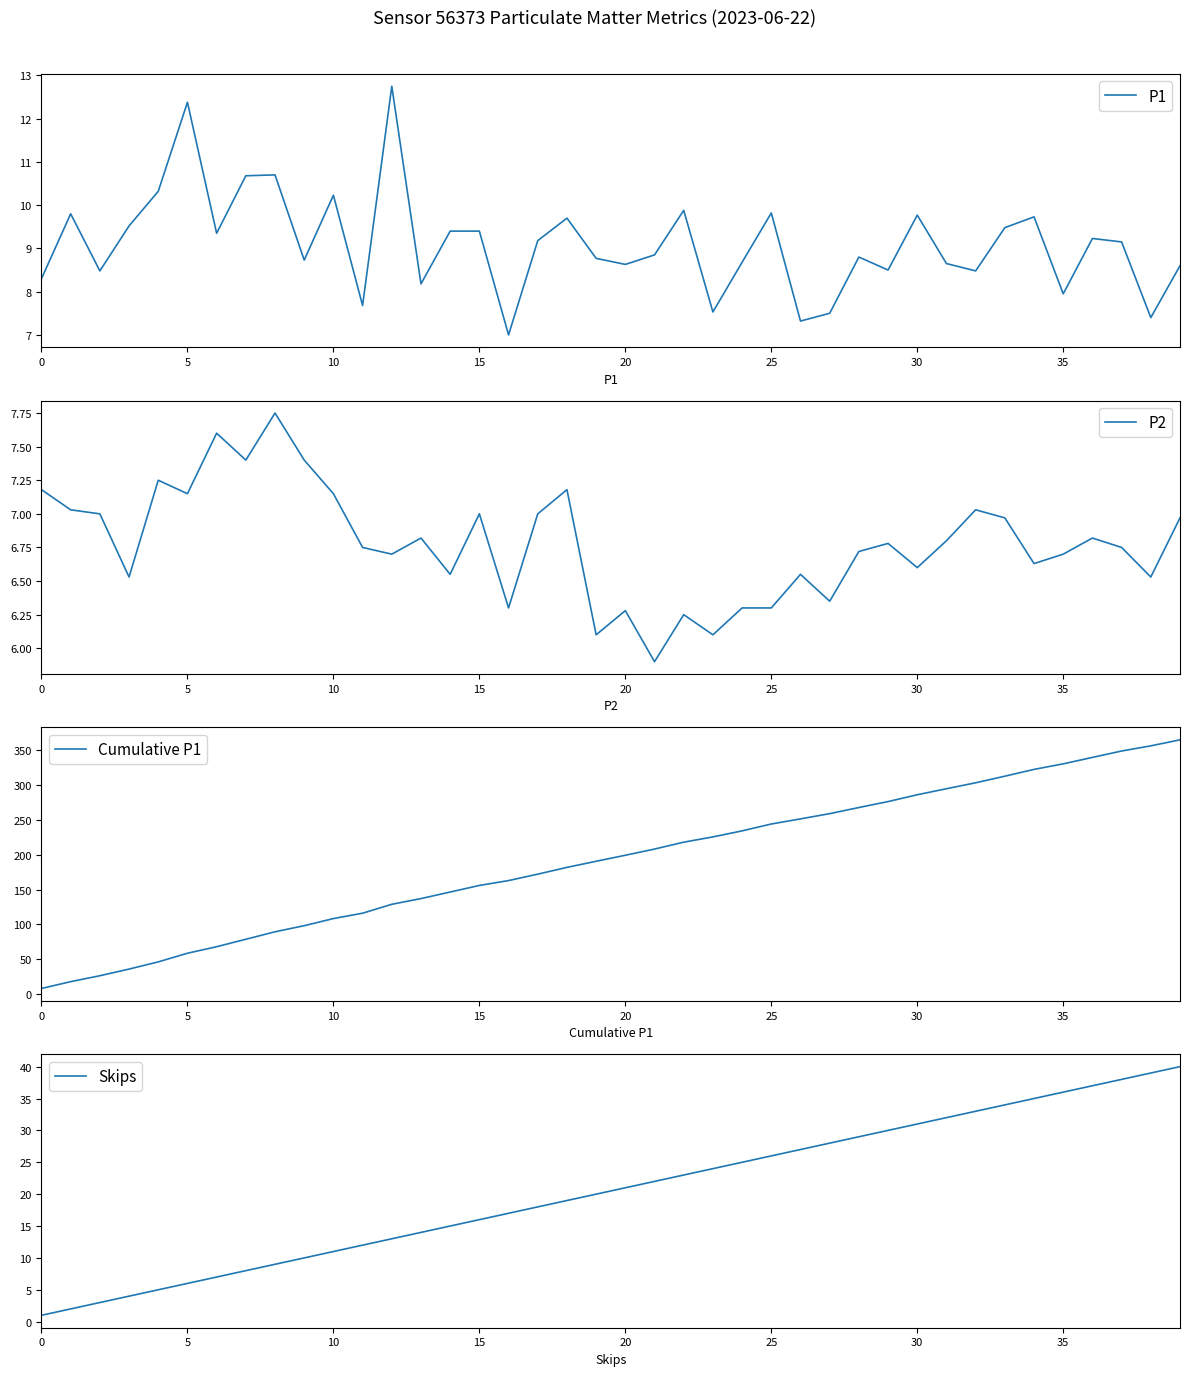

How many categories are shown in the chart?

40